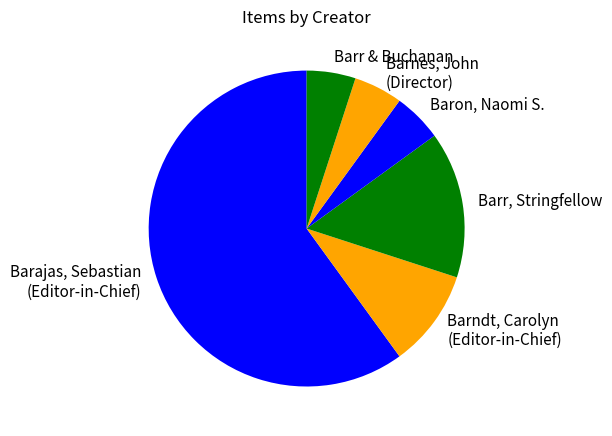

Between Barndt, Carolyn (Editor-in-Chief) and Barajas, Sebastian (Editor-in-Chief), which is larger?

Barajas, Sebastian (Editor-in-Chief)